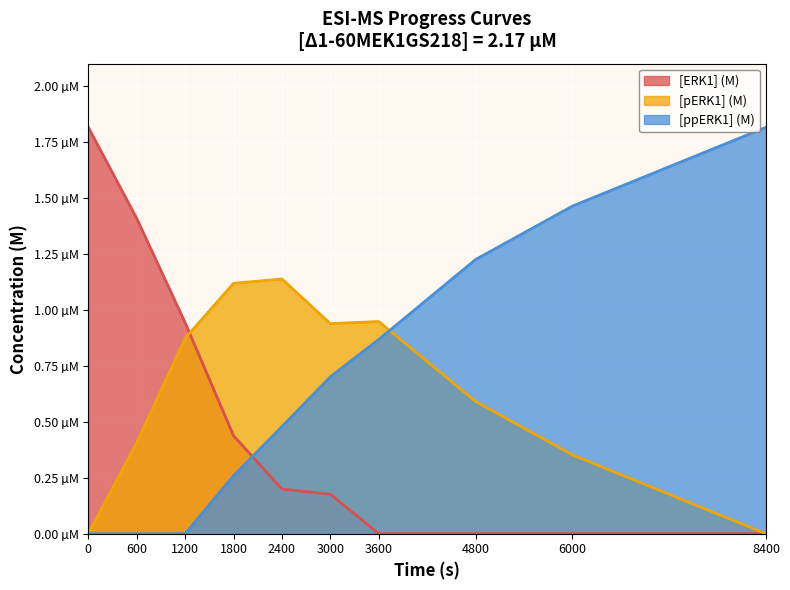

Where do [ppERK1] (M) and [pERK1] (M) first cross each other?

3600 and 4800